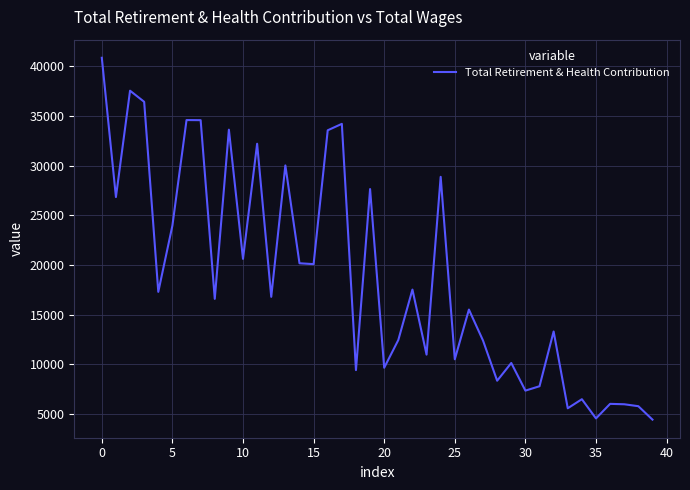

What is the difference between the maximum and minimum values?

36421